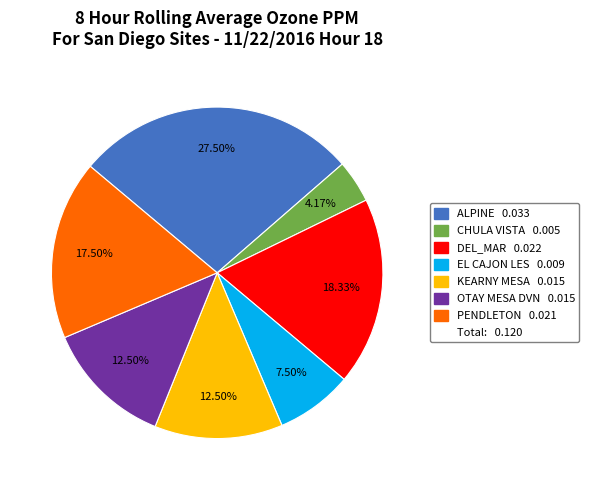

Is there any slice that represents more than half of the pie?

No